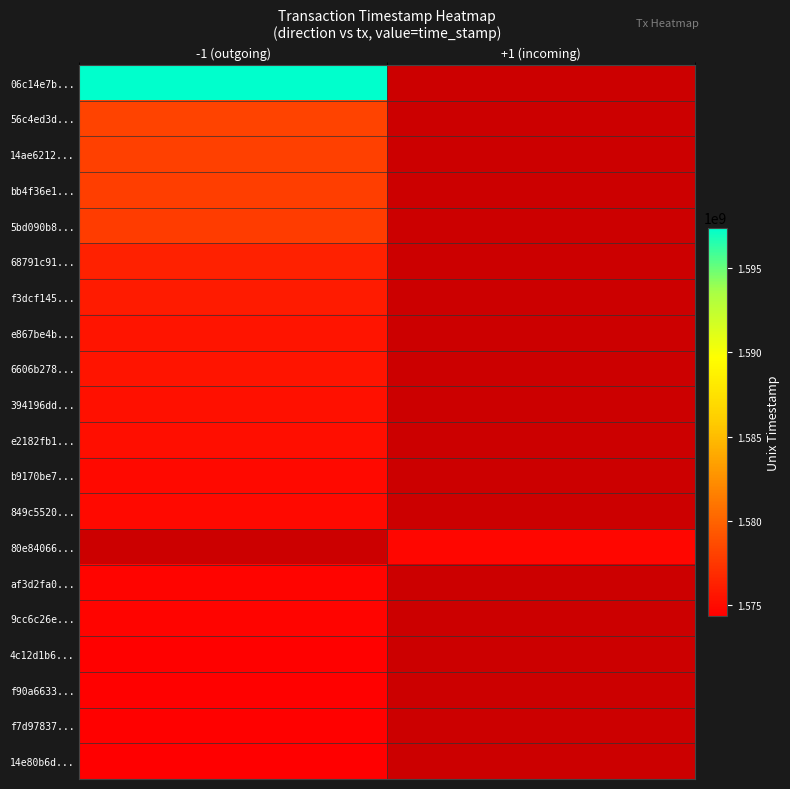

Rank the series by their maximum value, from lowest to highest.

14e80b6d..., f7d97837..., f90a6633..., 4c12d1b6..., 9cc6c26e..., 849c5520..., 80e84066..., af3d2fa0..., b9170be7..., e2182fb1..., 394196dd..., 6606b278..., e867be4b..., f3dcf145..., 68791c91..., 5bd090b8..., bb4f36e1..., 14ae6212..., 56c4ed3d..., 06c14e7b...